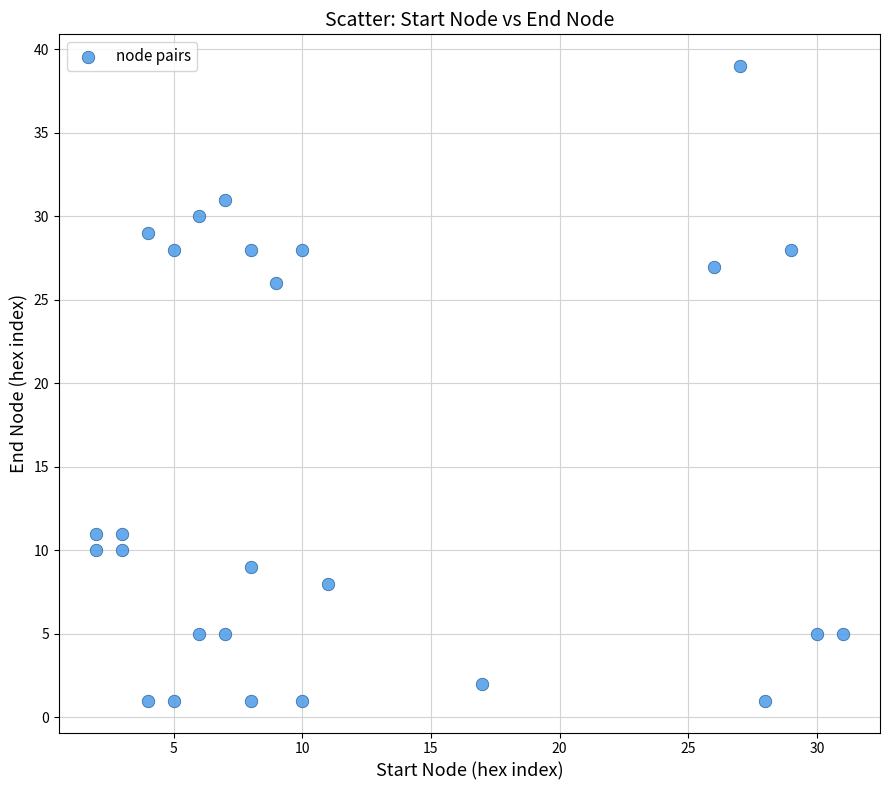

What Y value in the scatter plot is closest to 20?

26